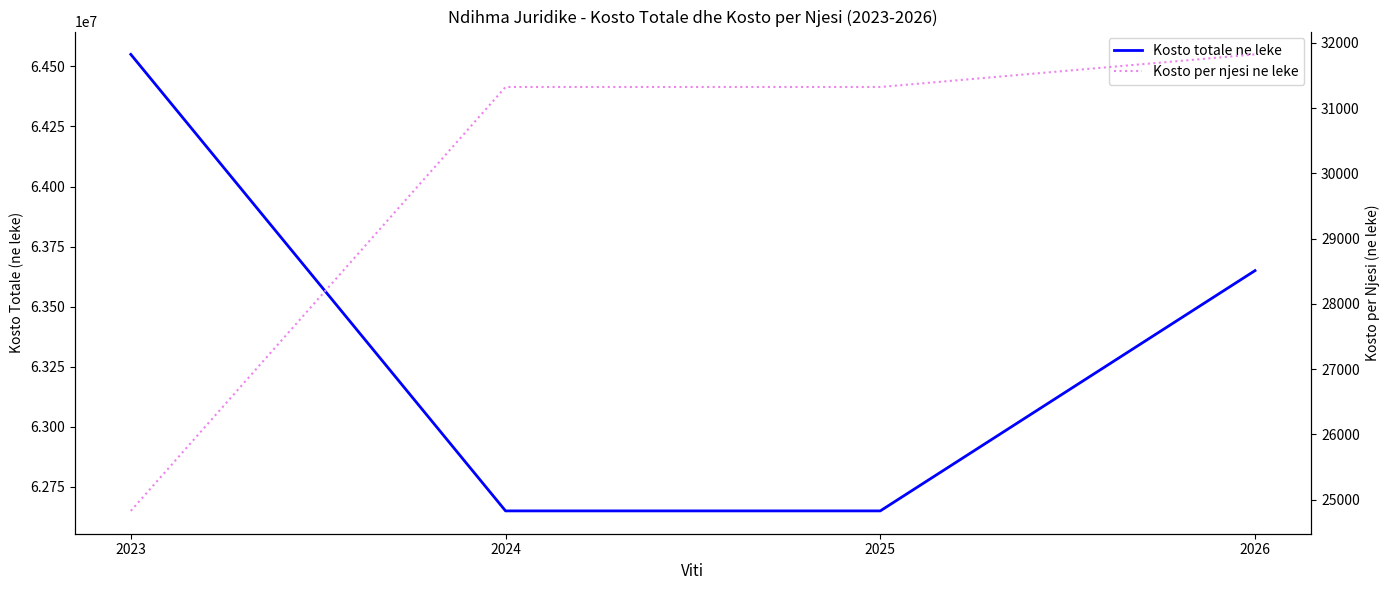

Reading left to right, list all the values displayed in this chart.

Kosto totale ne leke: 64550000.0	62650000.0	62650000.0	63650000.0
Kosto per njesi ne leke: 24826.9	31325.0	31325.0	31825.0